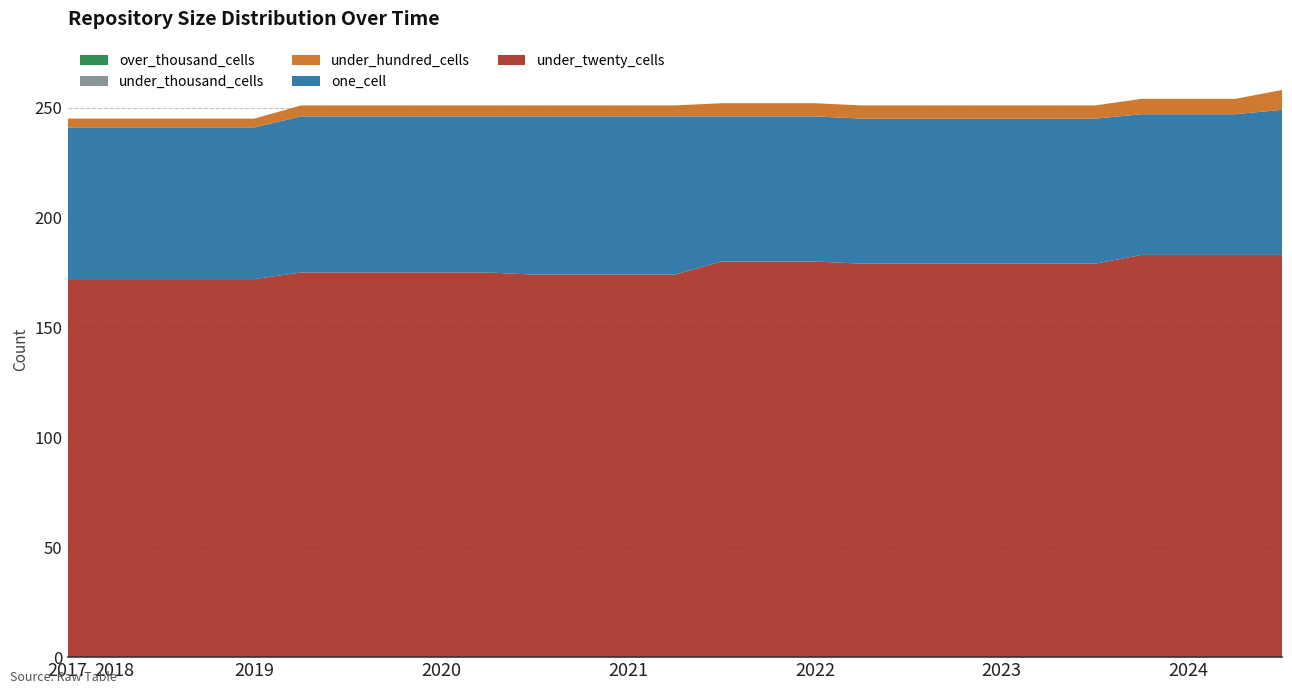

Reading right to left, list all the values displayed in this chart.

one_cell: 2024-07-01=66	2024-04-01=64	2024-01-01=64	2023-10-01=64	2023-07-01=66	2023-04-01=66	2023-01-01=66	2022-10-01=66	2022-07-01=66	2022-04-01=66	2022-01-01=66	2021-10-01=66	2021-07-01=66	2021-04-01=72	2021-01-01=72	2020-10-01=72	2020-07-01=72	2020-04-01=71	2020-01-01=71	2019-10-09=71	2019-07-01=71	2019-04-06=71	2019-01-01=69	2018-09-28=69	2018-07-11=69	2018-04-09=69	2017-12-22=69
under_twenty_cells: 2024-07-01=183	2024-04-01=183	2024-01-01=183	2023-10-01=183	2023-07-01=179	2023-04-01=179	2023-01-01=179	2022-10-01=179	2022-07-01=179	2022-04-01=179	2022-01-01=180	2021-10-01=180	2021-07-01=180	2021-04-01=174	2021-01-01=174	2020-10-01=174	2020-07-01=174	2020-04-01=175	2020-01-01=175	2019-10-09=175	2019-07-01=175	2019-04-06=175	2019-01-01=172	2018-09-28=172	2018-07-11=172	2018-04-09=172	2017-12-22=172
under_hundred_cells: 2024-07-01=9	2024-04-01=7	2024-01-01=7	2023-10-01=7	2023-07-01=6	2023-04-01=6	2023-01-01=6	2022-10-01=6	2022-07-01=6	2022-04-01=6	2022-01-01=6	2021-10-01=6	2021-07-01=6	2021-04-01=5	2021-01-01=5	2020-10-01=5	2020-07-01=5	2020-04-01=5	2020-01-01=5	2019-10-09=5	2019-07-01=5	2019-04-06=5	2019-01-01=4	2018-09-28=4	2018-07-11=4	2018-04-09=4	2017-12-22=4
under_thousand_cells: 2024-07-01=0	2024-04-01=0	2024-01-01=0	2023-10-01=0	2023-07-01=0	2023-04-01=0	2023-01-01=0	2022-10-01=0	2022-07-01=0	2022-04-01=0	2022-01-01=0	2021-10-01=0	2021-07-01=0	2021-04-01=0	2021-01-01=0	2020-10-01=0	2020-07-01=0	2020-04-01=0	2020-01-01=0	2019-10-09=0	2019-07-01=0	2019-04-06=0	2019-01-01=0	2018-09-28=0	2018-07-11=0	2018-04-09=0	2017-12-22=0
over_thousand_cells: 2024-07-01=0	2024-04-01=0	2024-01-01=0	2023-10-01=0	2023-07-01=0	2023-04-01=0	2023-01-01=0	2022-10-01=0	2022-07-01=0	2022-04-01=0	2022-01-01=0	2021-10-01=0	2021-07-01=0	2021-04-01=0	2021-01-01=0	2020-10-01=0	2020-07-01=0	2020-04-01=0	2020-01-01=0	2019-10-09=0	2019-07-01=0	2019-04-06=0	2019-01-01=0	2018-09-28=0	2018-07-11=0	2018-04-09=0	2017-12-22=0